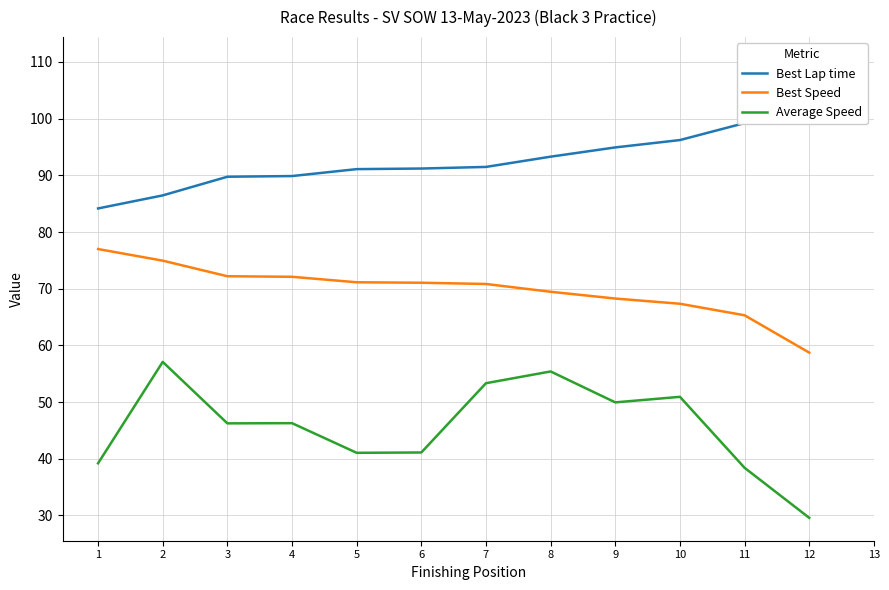

What is the sum of all Average Speed values?

548.5